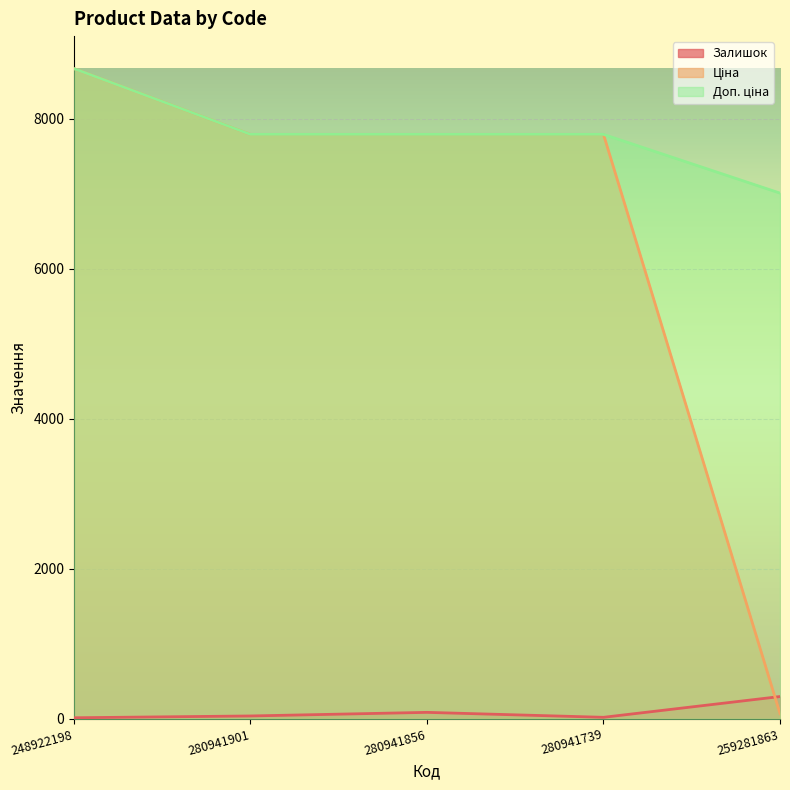

Rank the series by their maximum value, from highest to lowest.

Ціна, Доп. ціна, Залишок